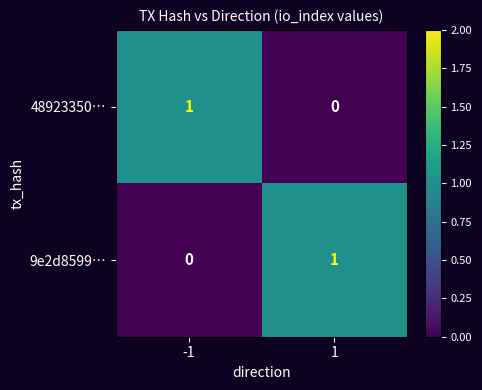

The 48923350… series shows 0 at 1. True or false?

True